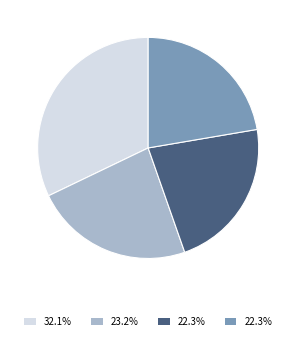

Count the number of slices in the pie.

4